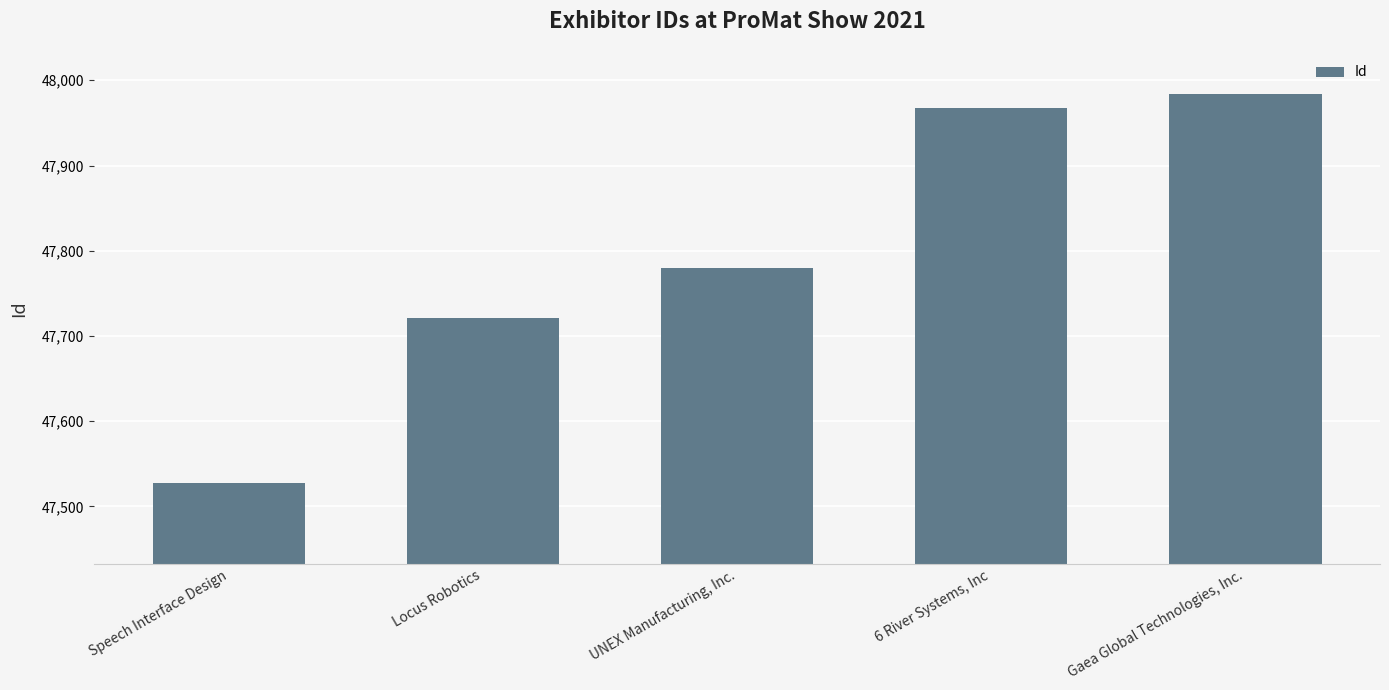

Between 6 River Systems, Inc and Speech Interface Design, which is larger?

6 River Systems, Inc